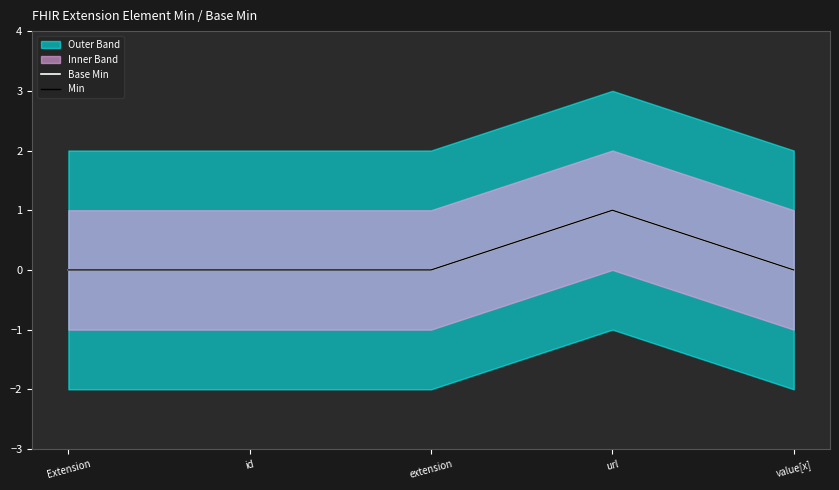

Between url and value[x], which is larger?

url